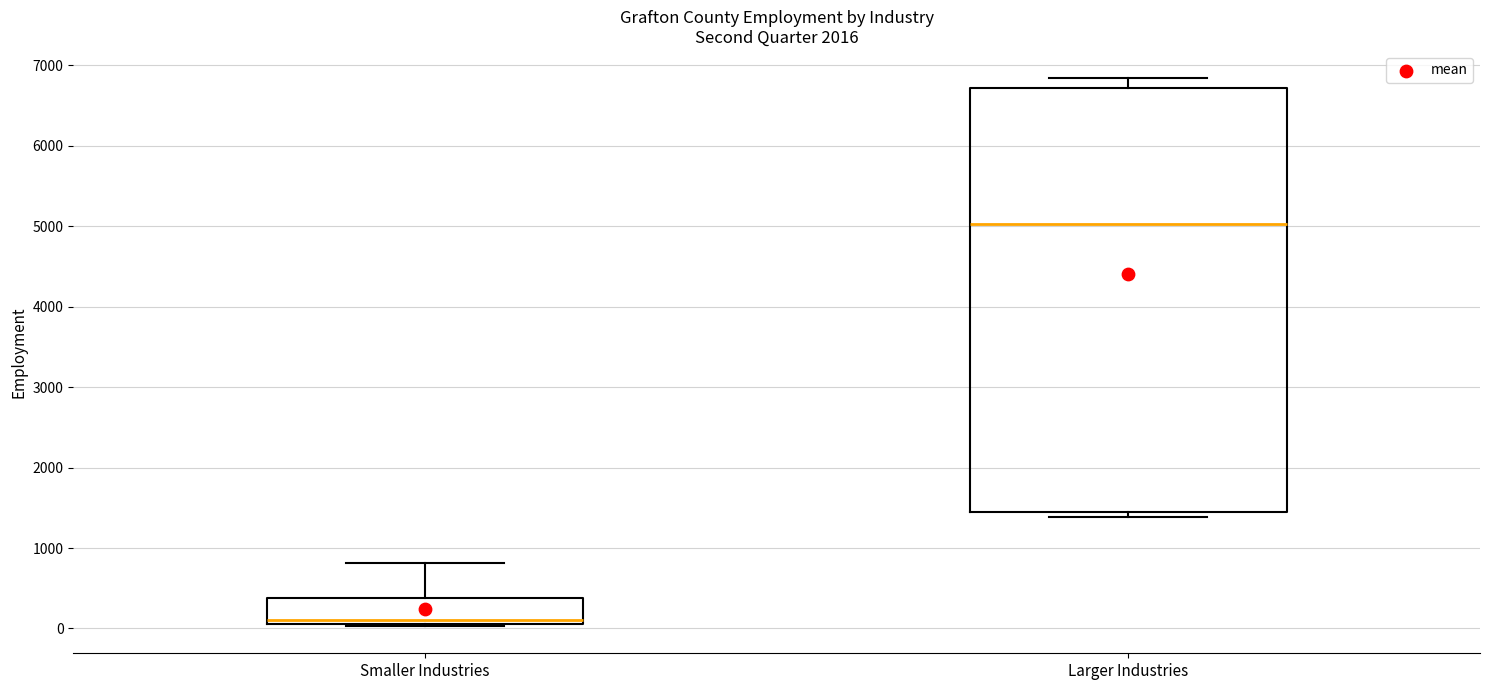

Reading left to right, transcribe this box plot: for each box, give where its median line is, the range the box spans, and where its two whiskers end, as read against the y-axis. The values are not printed on the chart, so give them approximately, as read against the axis.

Smaller Industries: median 100 (just above the box's lower edge), box 100 to 400, whiskers 0 to 800
Larger Industries: median 5000, box 1400 to 6700, whiskers 1400 (just below the box's lower edge) to 6800